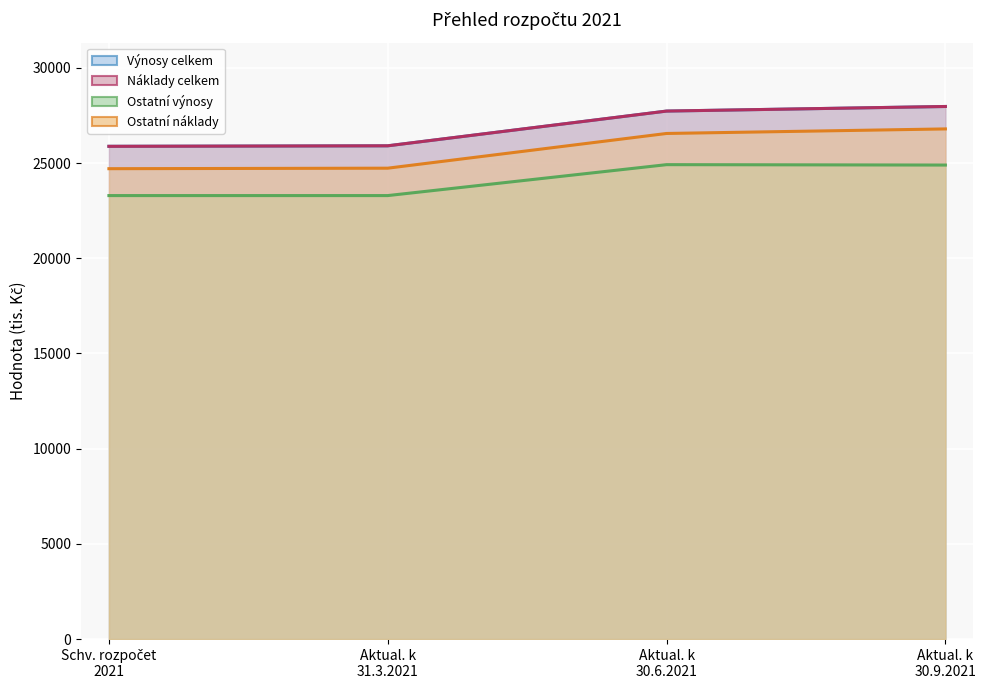

Between Aktual. k 30.9.2021 and Aktual. k 31.3.2021, which is larger?

Aktual. k 30.9.2021